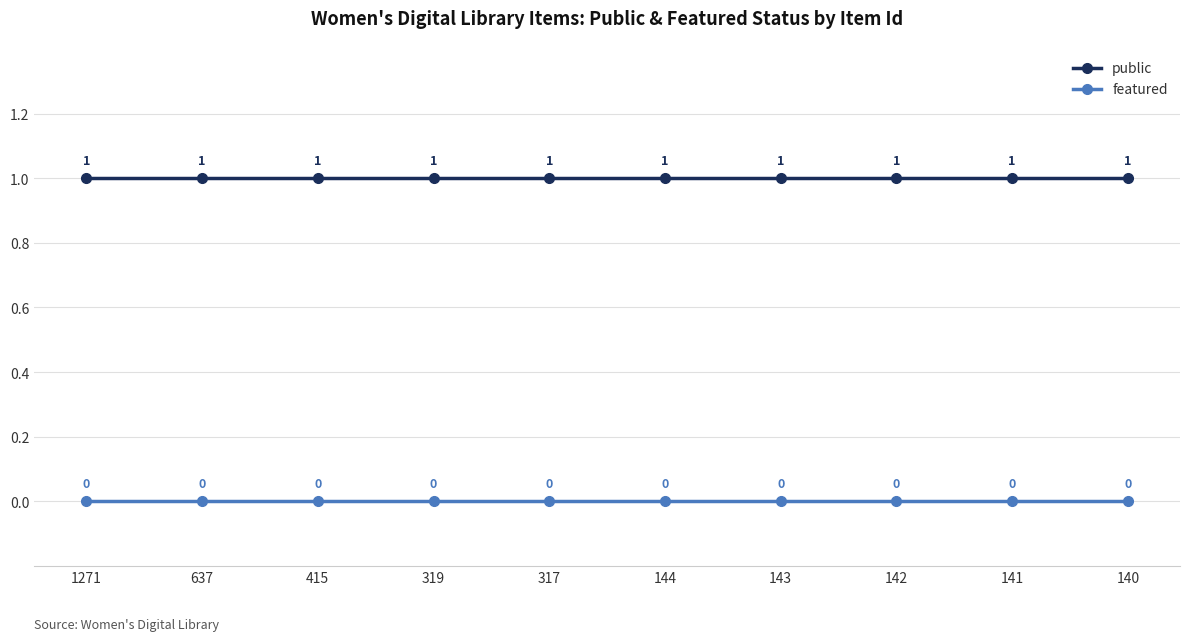

At how many categories does at least one series exceed 0?

10